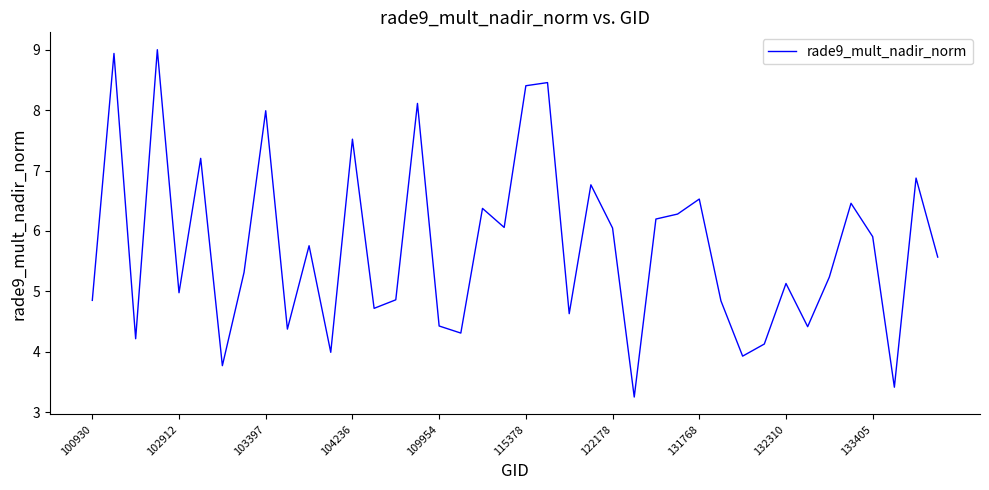

What is the difference between the maximum and minimum values?

5.7